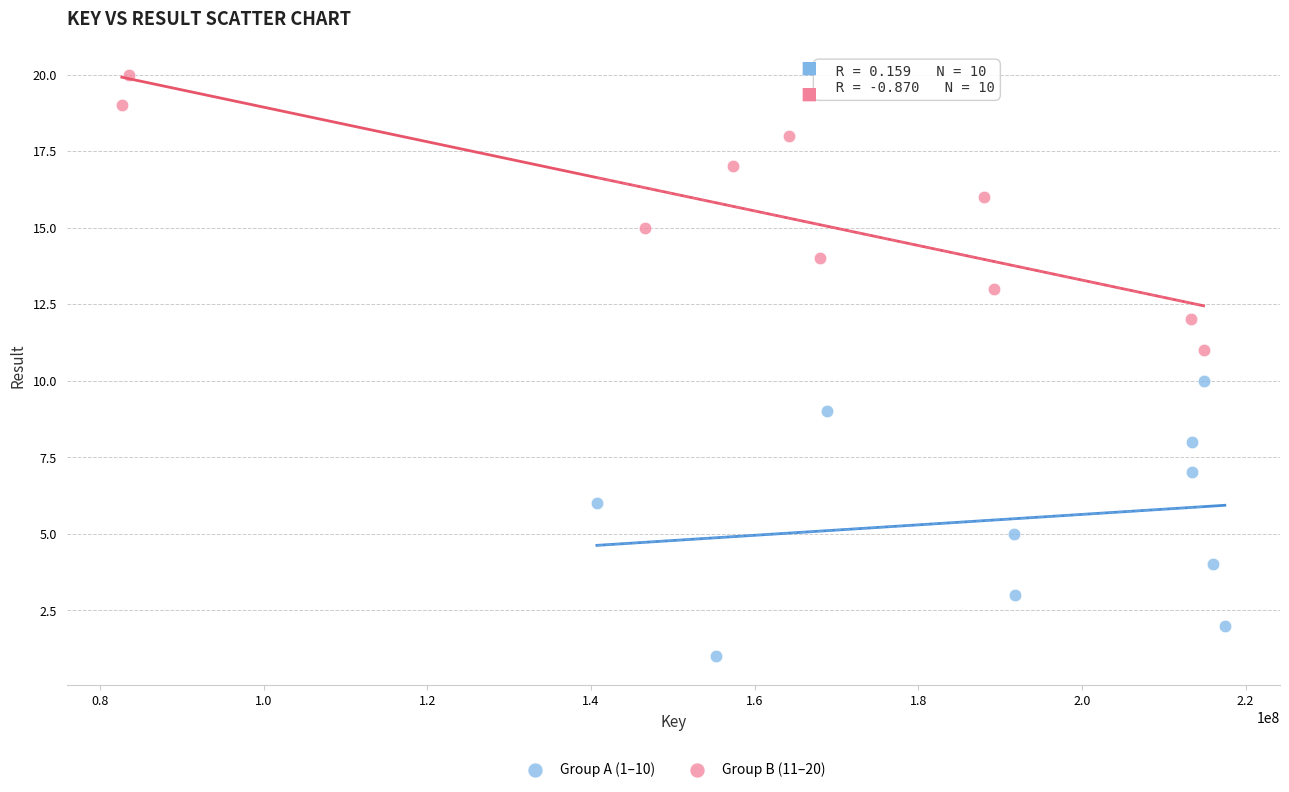

Which series reaches the minimum Y coordinate?

Group A (1–10)